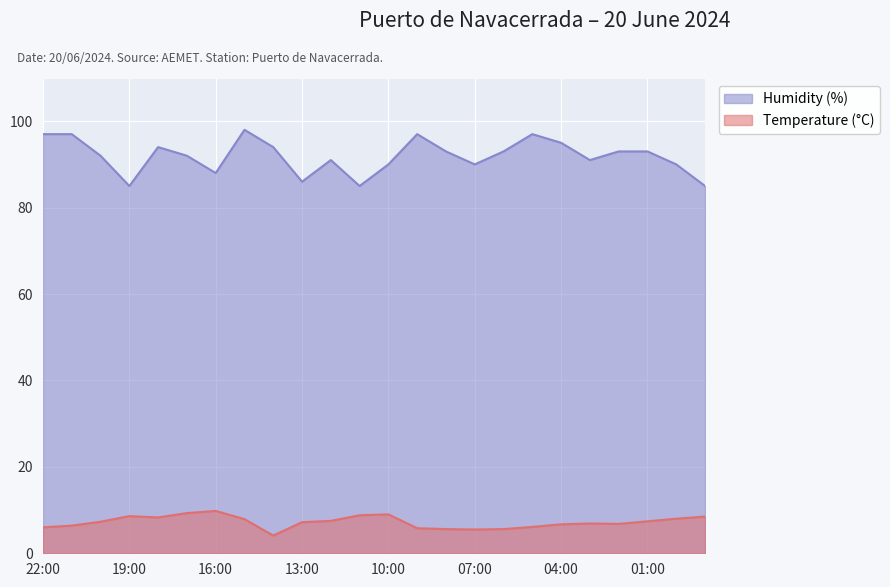

Which series has the largest range (max minus min)?

Humidity (%)